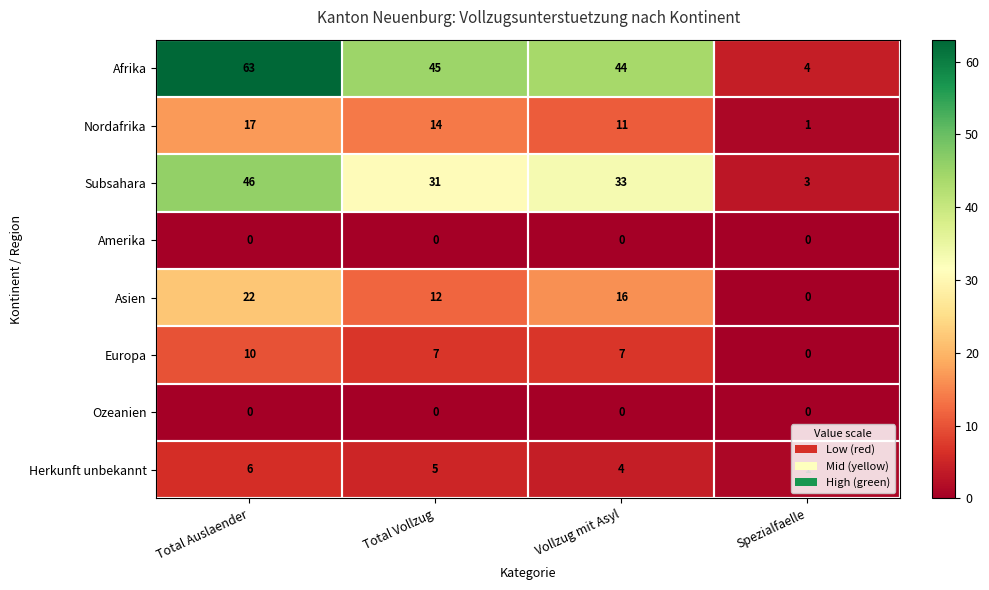

At which label is Afrika closest to 33?

Vollzug mit Asyl